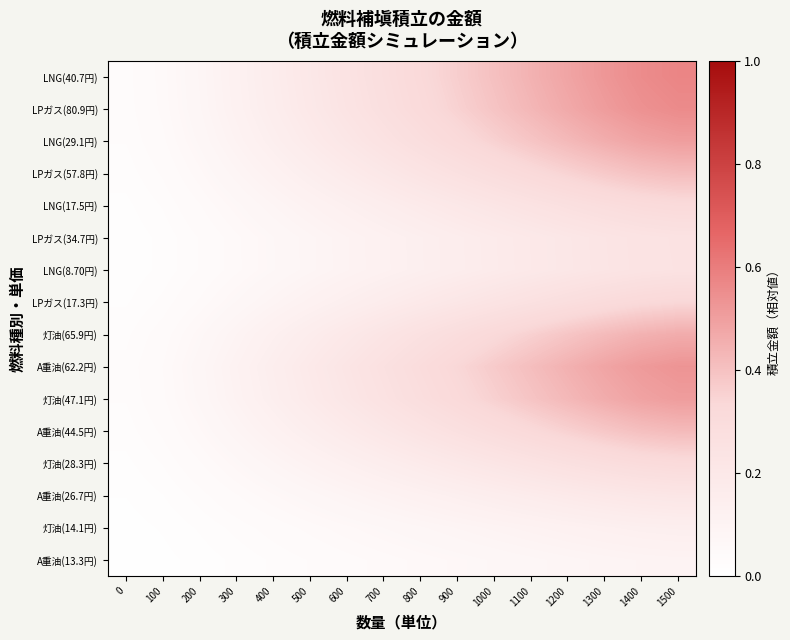

Reading left to right, what are all the values shown in this chart?

A重油(13.3円): 0=0.0	100=0.0	200=0.0	300=0.0	400=0.0	500=0.0	600=0.0	700=0.1	800=0.1	900=0.1	1000=0.1	1100=0.1	1200=0.1	1300=0.1	1400=0.1	1500=0.1
灯油(14.1円): 0=0.0	100=0.0	200=0.0	300=0.0	400=0.0	500=0.1	600=0.1	700=0.1	800=0.1	900=0.1	1000=0.1	1100=0.1	1200=0.1	1300=0.1	1400=0.1	1500=0.1
A重油(26.7円): 0=0.0	100=0.0	200=0.0	300=0.0	400=0.1	500=0.1	600=0.1	700=0.1	800=0.1	900=0.1	1000=0.2	1100=0.2	1200=0.2	1300=0.2	1400=0.2	1500=0.2
灯油(28.3円): 0=0.0	100=0.0	200=0.0	300=0.1	400=0.1	500=0.1	600=0.1	700=0.2	800=0.2	900=0.2	1000=0.2	1100=0.2	1200=0.3	1300=0.3	1400=0.3	1500=0.3
A重油(44.5円): 0=0.0	100=0.0	200=0.1	300=0.1	400=0.1	500=0.1	600=0.2	700=0.2	800=0.2	900=0.3	1000=0.3	1100=0.3	1200=0.4	1300=0.4	1400=0.4	1500=0.4
灯油(47.1円): 0=0.0	100=0.0	200=0.1	300=0.1	400=0.1	500=0.2	600=0.2	700=0.2	800=0.3	900=0.3	1000=0.4	1100=0.4	1200=0.4	1300=0.5	1400=0.5	1500=0.5
A重油(62.2円): 0=0.0	100=0.0	200=0.1	300=0.1	400=0.1	500=0.2	600=0.2	700=0.3	800=0.3	900=0.3	1000=0.4	1100=0.4	1200=0.4	1300=0.5	1400=0.5	1500=0.5
灯油(65.9円): 0=0.0	100=0.0	200=0.1	300=0.1	400=0.1	500=0.2	600=0.2	700=0.2	800=0.3	900=0.3	1000=0.3	1100=0.4	1200=0.4	1300=0.4	1400=0.4	1500=0.5
LPガス(17.3円): 0=0.0	100=0.0	200=0.0	300=0.1	400=0.1	500=0.1	600=0.1	700=0.2	800=0.2	900=0.2	1000=0.2	1100=0.3	1200=0.3	1300=0.3	1400=0.3	1500=0.3
LNG(8.70円): 0=0.0	100=0.0	200=0.0	300=0.1	400=0.1	500=0.1	600=0.1	700=0.1	800=0.1	900=0.2	1000=0.2	1100=0.2	1200=0.2	1300=0.2	1400=0.2	1500=0.2
LPガス(34.7円): 0=0.0	100=0.0	200=0.0	300=0.1	400=0.1	500=0.1	600=0.1	700=0.1	800=0.1	900=0.2	1000=0.2	1100=0.2	1200=0.2	1300=0.2	1400=0.2	1500=0.2
LNG(17.5円): 0=0.0	100=0.0	200=0.0	300=0.1	400=0.1	500=0.1	600=0.1	700=0.2	800=0.2	900=0.2	1000=0.2	1100=0.2	1200=0.3	1300=0.3	1400=0.3	1500=0.3
LPガス(57.8円): 0=0.0	100=0.0	200=0.1	300=0.1	400=0.1	500=0.1	600=0.2	700=0.2	800=0.2	900=0.3	1000=0.3	1100=0.3	1200=0.3	1300=0.4	1400=0.4	1500=0.4
LNG(29.1円): 0=0.0	100=0.0	200=0.1	300=0.1	400=0.1	500=0.2	600=0.2	700=0.2	800=0.3	900=0.3	1000=0.4	1100=0.4	1200=0.4	1300=0.5	1400=0.5	1500=0.5
LPガス(80.9円): 0=0.0	100=0.0	200=0.1	300=0.1	400=0.2	500=0.2	600=0.2	700=0.3	800=0.3	900=0.4	1000=0.4	1100=0.4	1200=0.5	1300=0.5	1400=0.5	1500=0.6
LNG(40.7円): 0=0.0	100=0.1	200=0.1	300=0.1	400=0.2	500=0.2	600=0.2	700=0.3	800=0.3	900=0.4	1000=0.4	1100=0.4	1200=0.5	1300=0.5	1400=0.6	1500=0.6